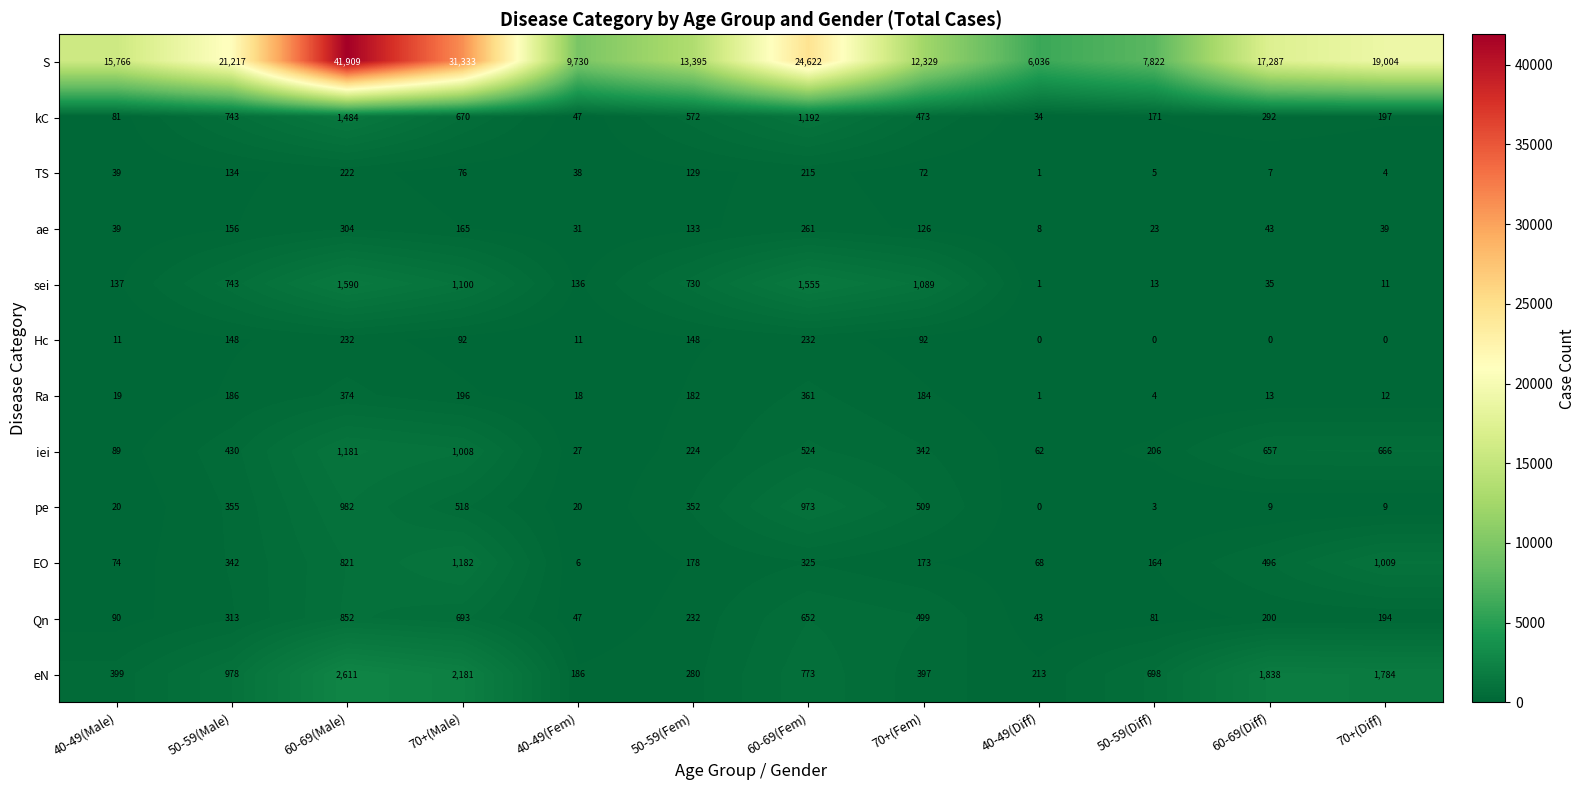

What is the total value across all series at 40-49(Male)?

16764